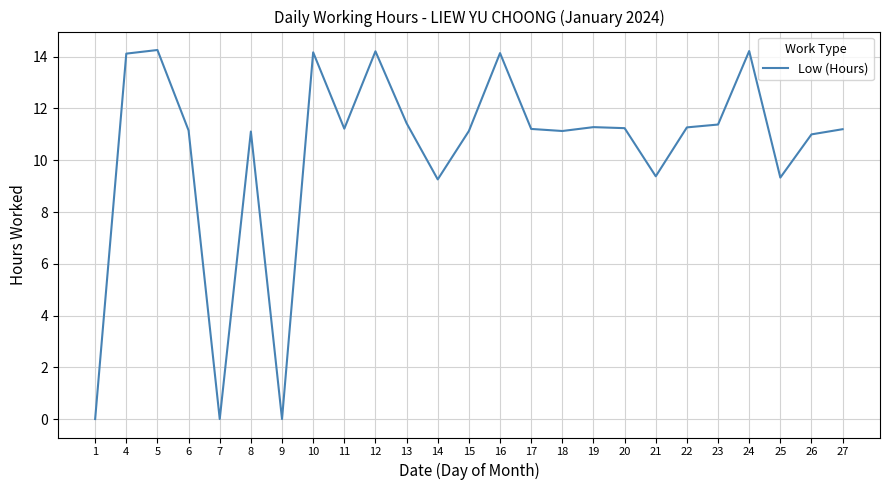

At which category does the data reach its first local valley?

7